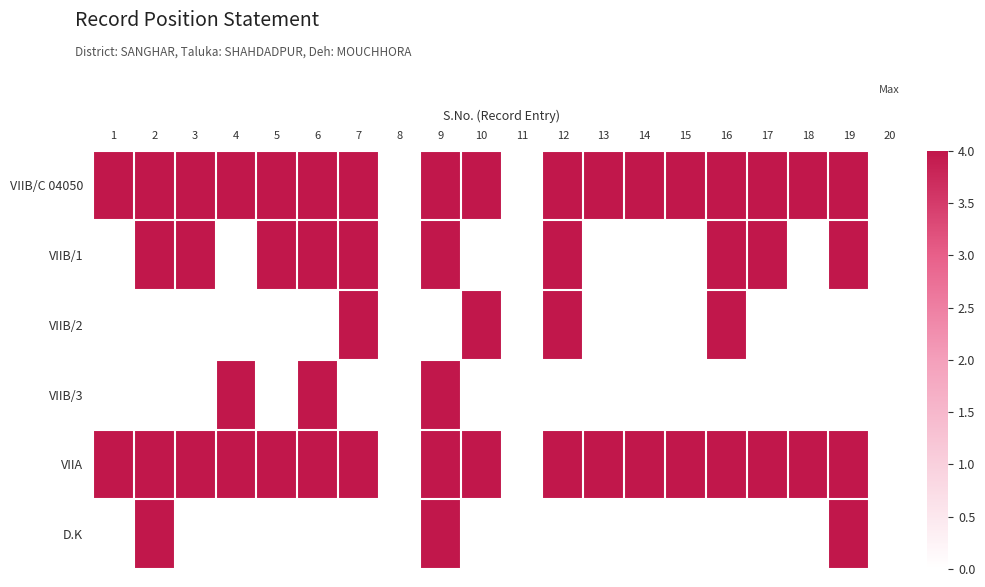

Reading left to right, extract all data points from this chart.

VIIB/C 04050: 1=4	2=4	3=4	4=4	5=4	6=4	7=4	8=0	9=4	10=4	11=0	12=4	13=4	14=4	15=4	16=4	17=4	18=4	19=4	20=0
VIIB/1: 1=0	2=4	3=4	4=0	5=4	6=4	7=4	8=0	9=4	10=0	11=0	12=4	13=0	14=0	15=0	16=4	17=4	18=0	19=4	20=0
VIIB/2: 1=0	2=0	3=0	4=0	5=0	6=0	7=4	8=0	9=0	10=4	11=0	12=4	13=0	14=0	15=0	16=4	17=0	18=0	19=0	20=0
VIIB/3: 1=0	2=0	3=0	4=4	5=0	6=4	7=0	8=0	9=4	10=0	11=0	12=0	13=0	14=0	15=0	16=0	17=0	18=0	19=0	20=0
VIIA: 1=4	2=4	3=4	4=4	5=4	6=4	7=4	8=0	9=4	10=4	11=0	12=4	13=4	14=4	15=4	16=4	17=4	18=4	19=4	20=0
D.K: 1=0	2=4	3=0	4=0	5=0	6=0	7=0	8=0	9=4	10=0	11=0	12=0	13=0	14=0	15=0	16=0	17=0	18=0	19=4	20=0